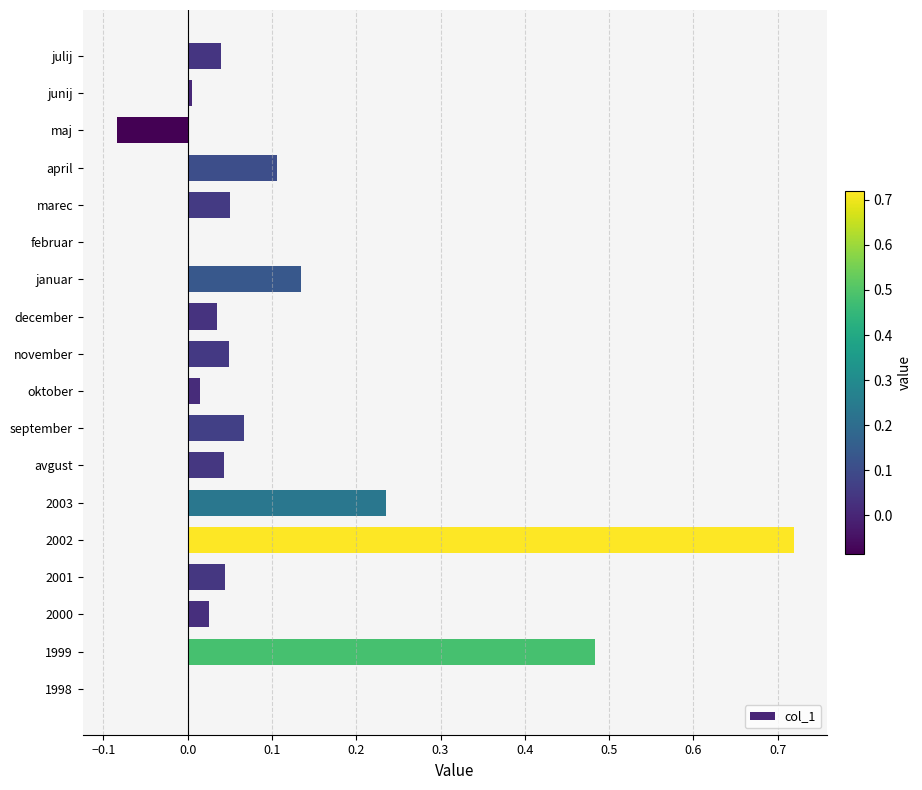

What is the sum of all values?

2.0